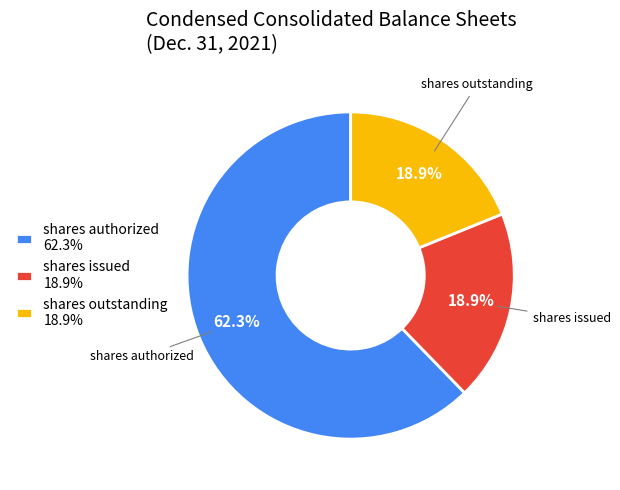

Count the number of slices in the pie.

3